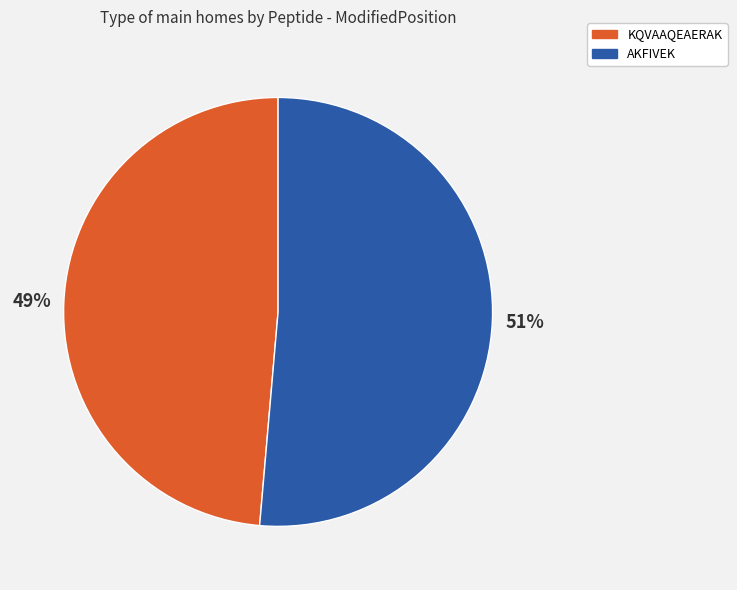

Is it true that AKFIVEK is 57% of the pie?

False